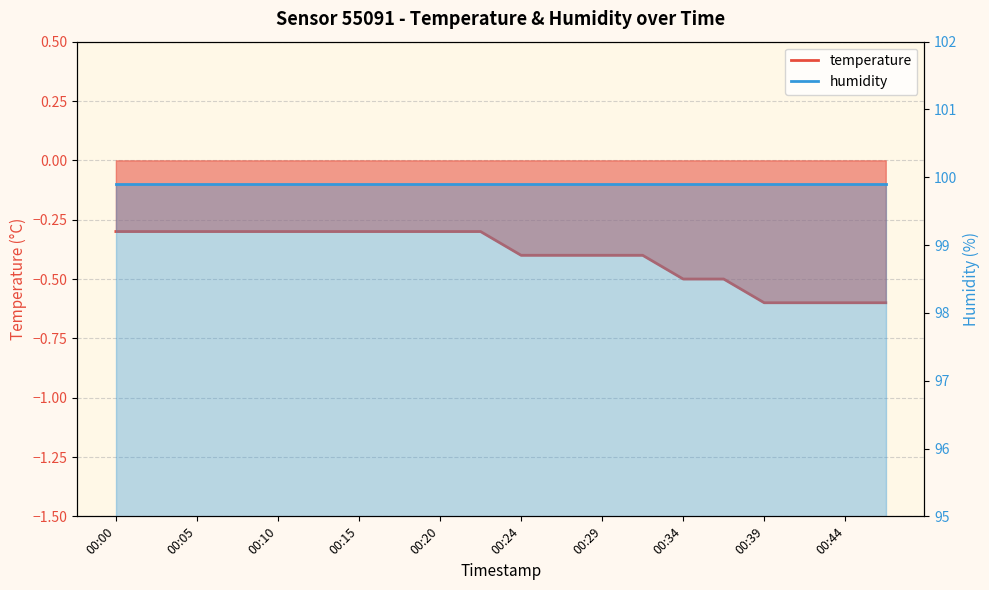

What is the change in value from 00:07 to 00:32?

-0.1